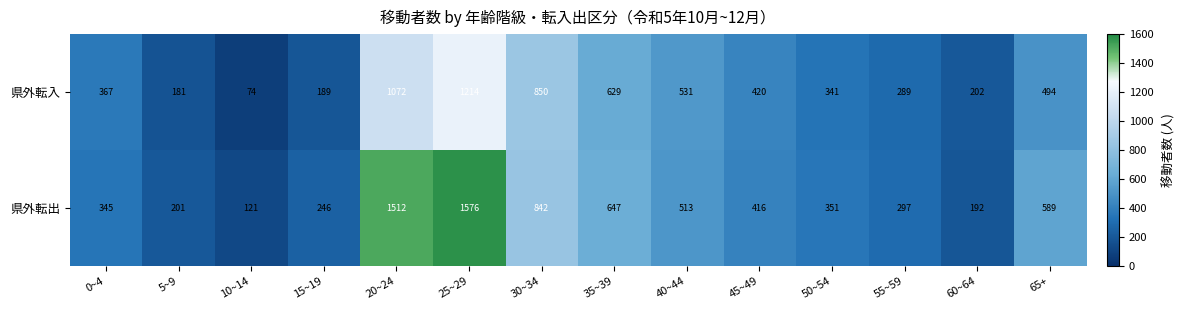

What is the minimum value shown in the chart?

74